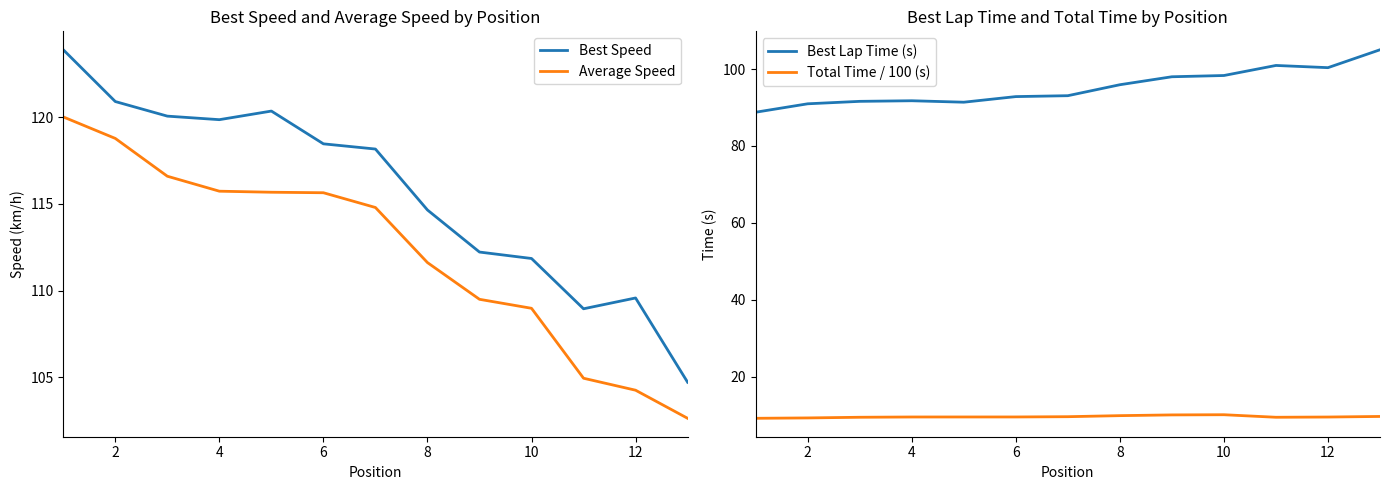

True or false: Average Speed and Best Speed cross at least once.

False